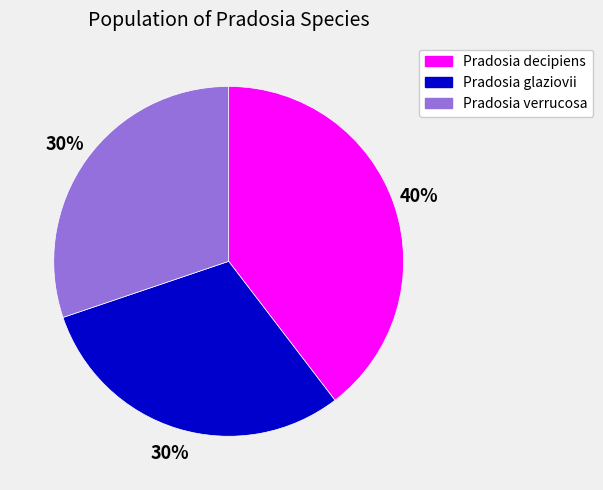

Is there any slice that represents more than half of the pie?

No